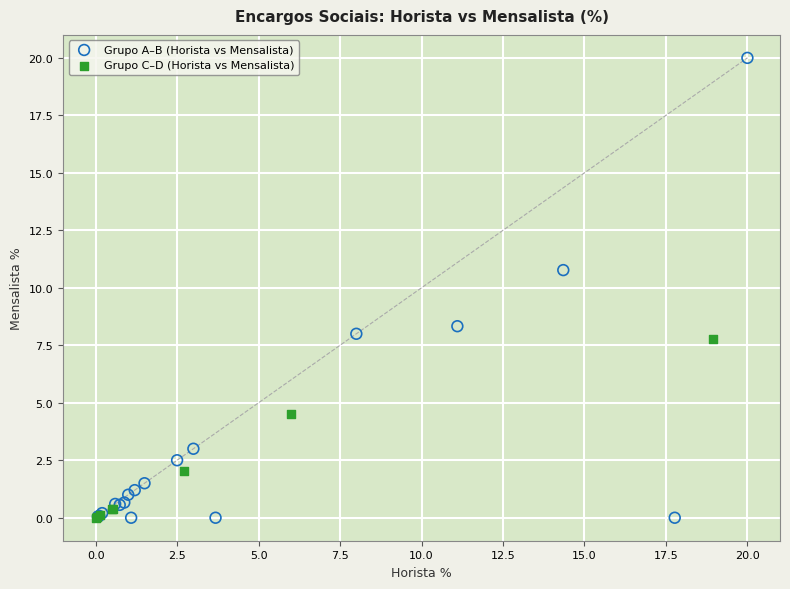

Which series has the widest spread of Y values?

Grupo A–B (Horista vs Mensalista)